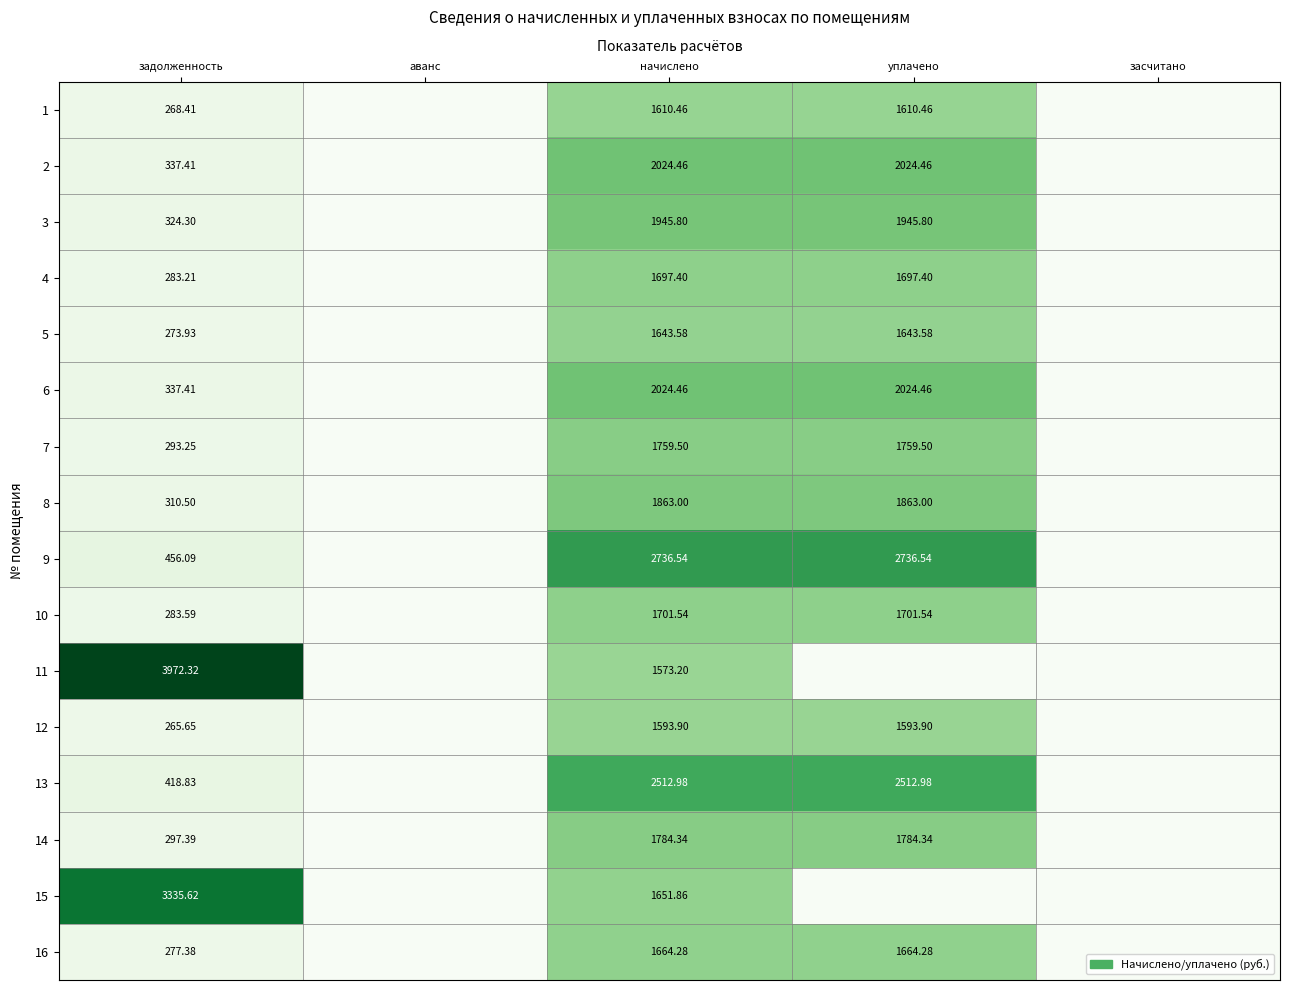

Is the value of 8 at задолженность greater than the value of 15 at начислено?

No